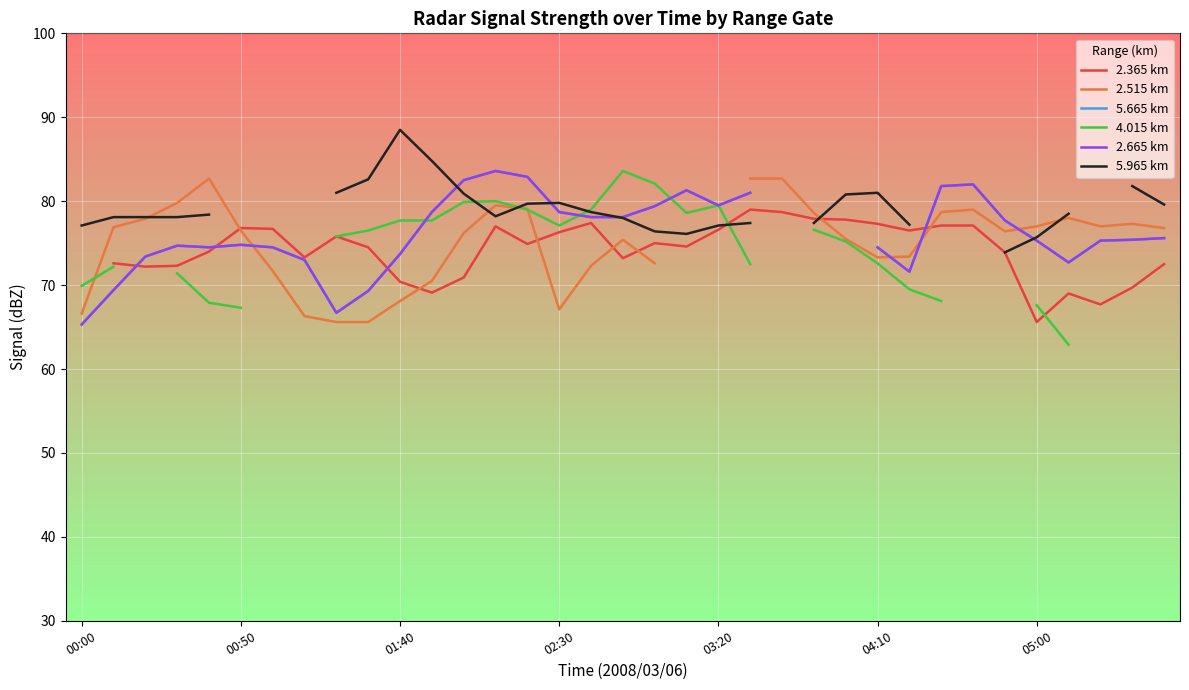

Which category has the highest value across all series?

01:40